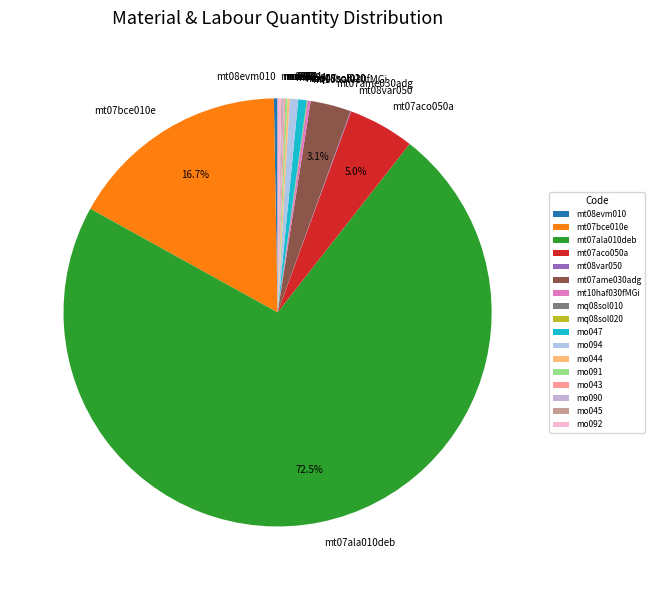

To the nearest percent, what percentage of the pie is mt07ame030adg?

3%